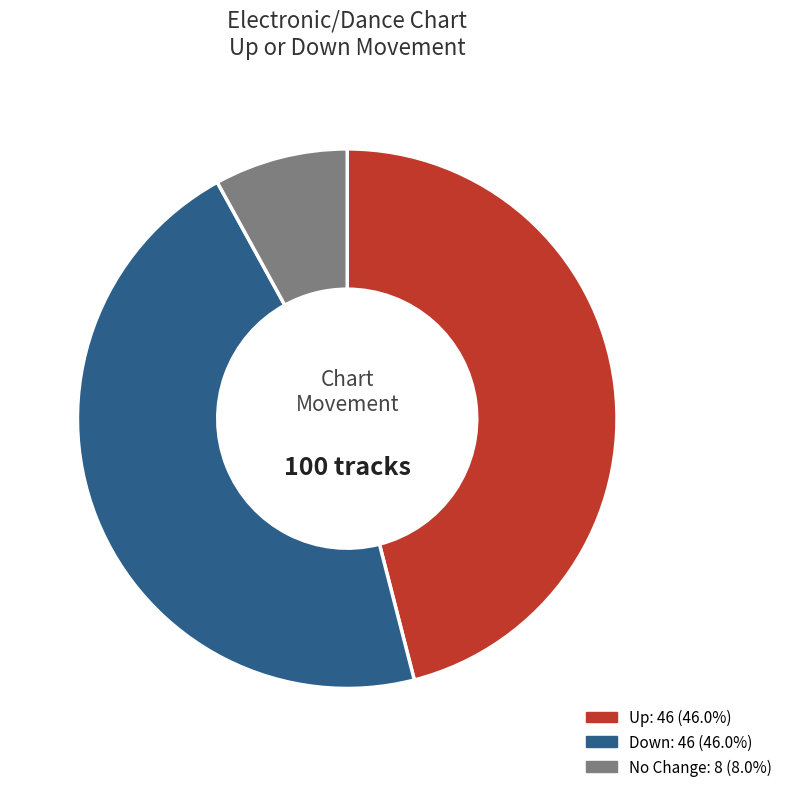

Is there a majority slice in this chart?

No